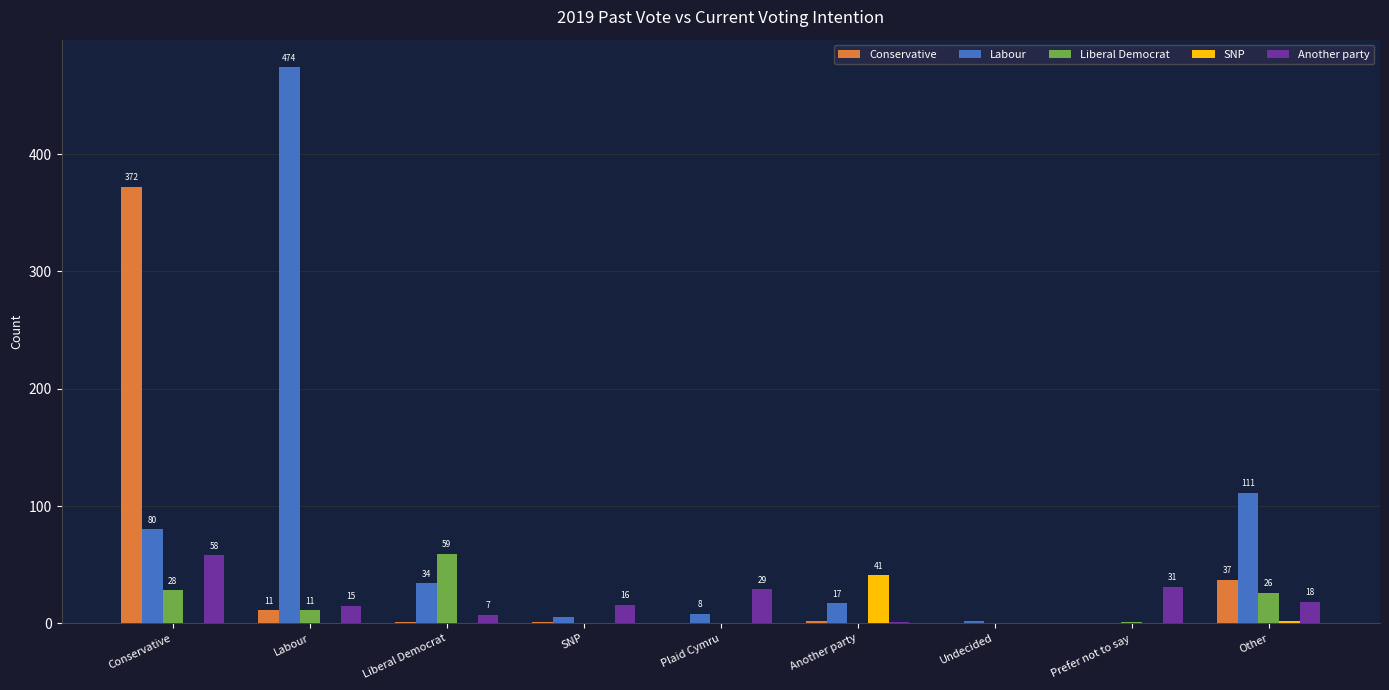

Is the value of Conservative at Another party greater than the value of Labour at Liberal Democrat?

No